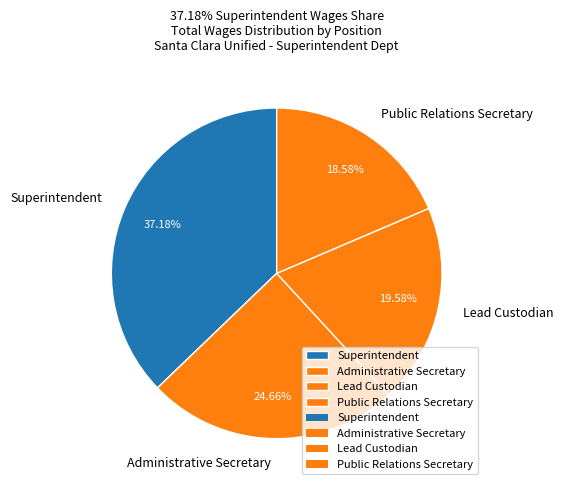

Is it true that Administrative Secretary is 18% of the pie?

False